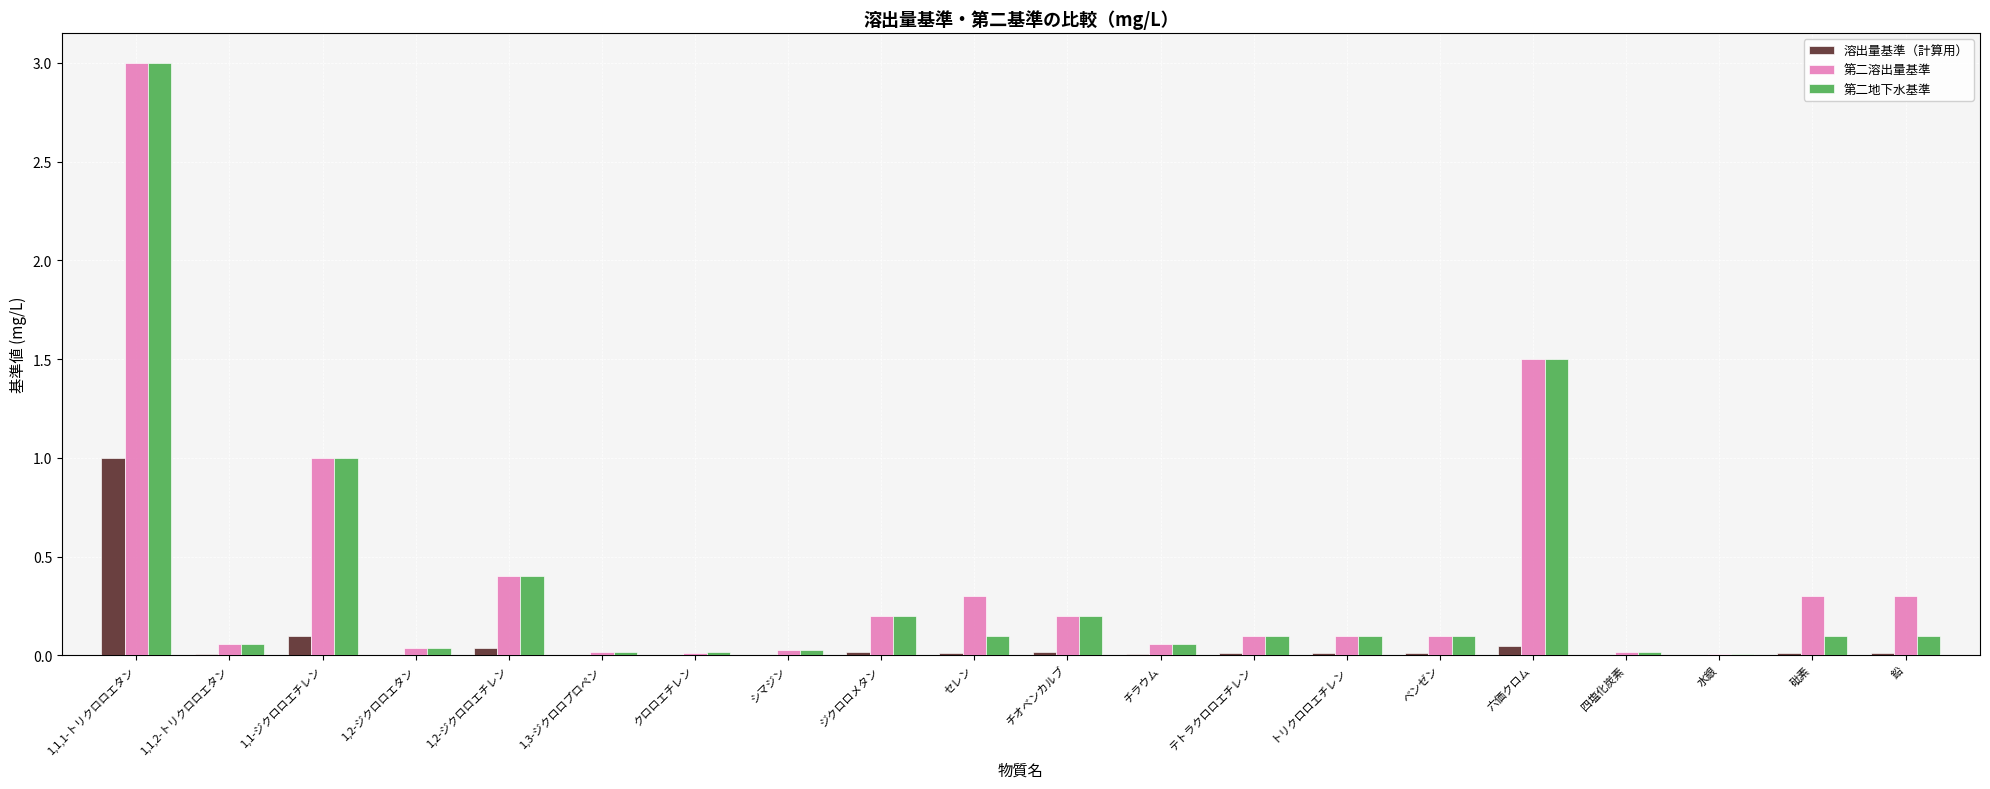

At which label is 第二地下水基準 closest to 1?

1,1-ジクロロエチレン